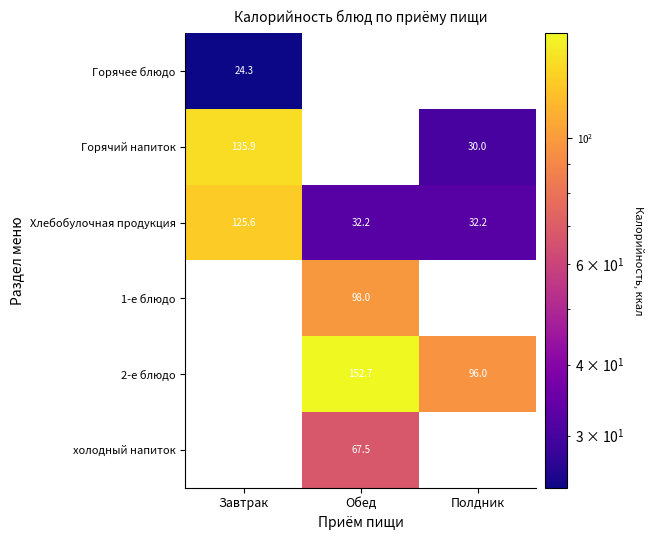

True or false: холодный напиток has a value of 0.0 at .

True